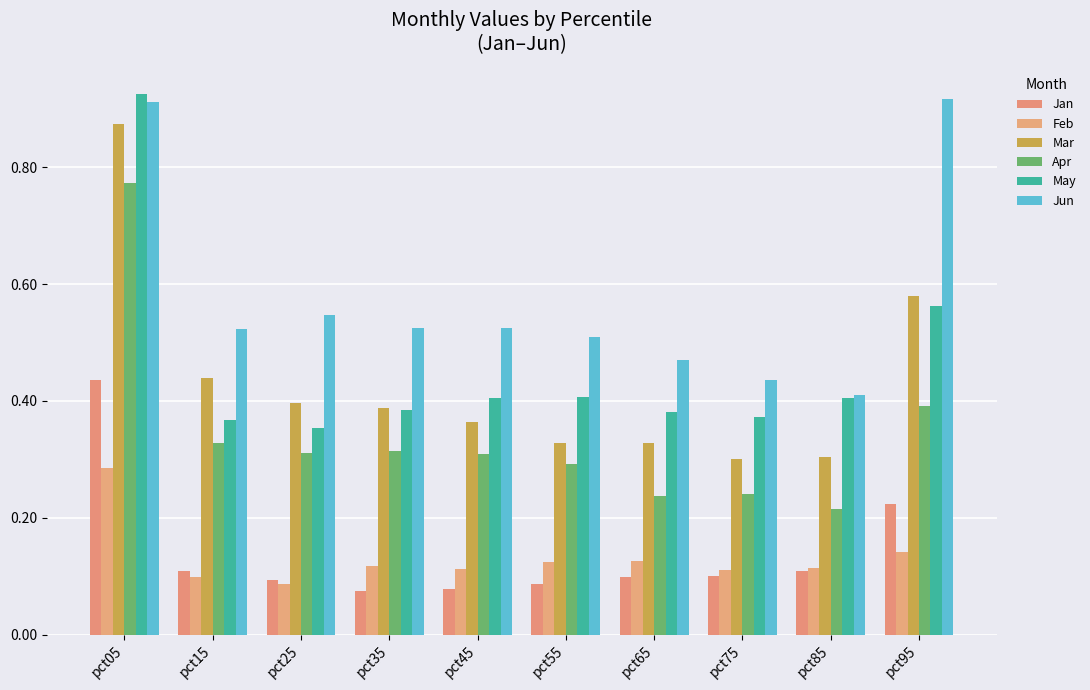

At how many categories does at least one series exceed 0?

10